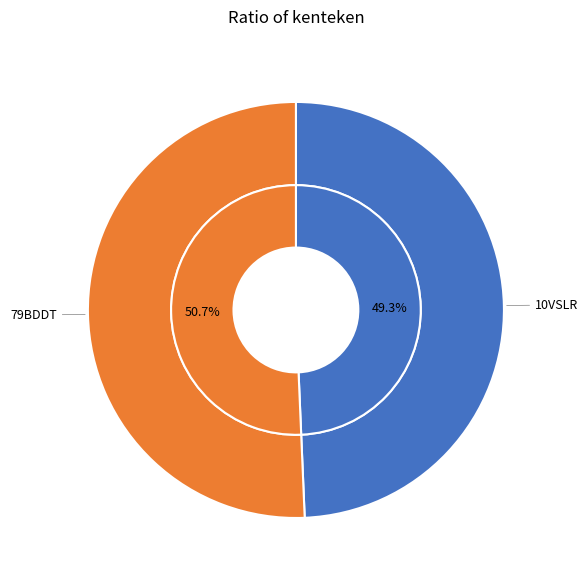

To the nearest percent, what is the average slice percentage?

50%